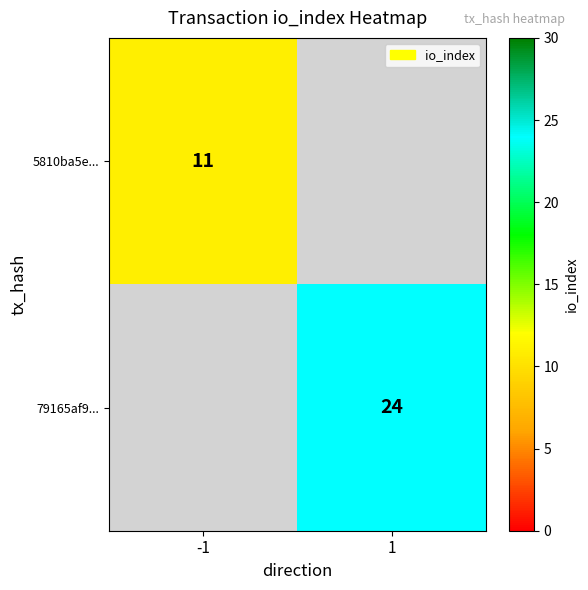

Which has a higher value, -1 or 1?

1